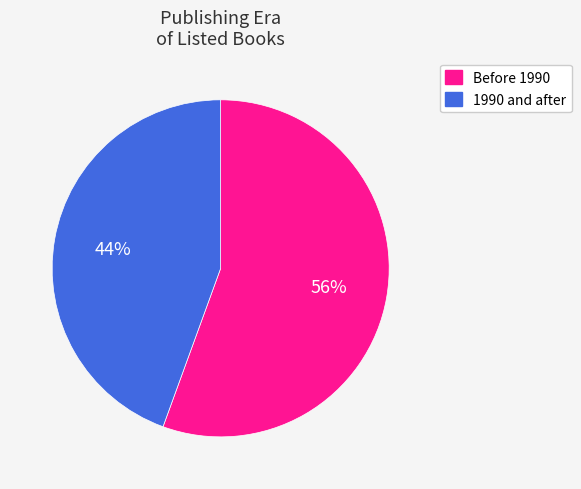

Rank the categories by value from lowest to highest.

1990 and after, Before 1990